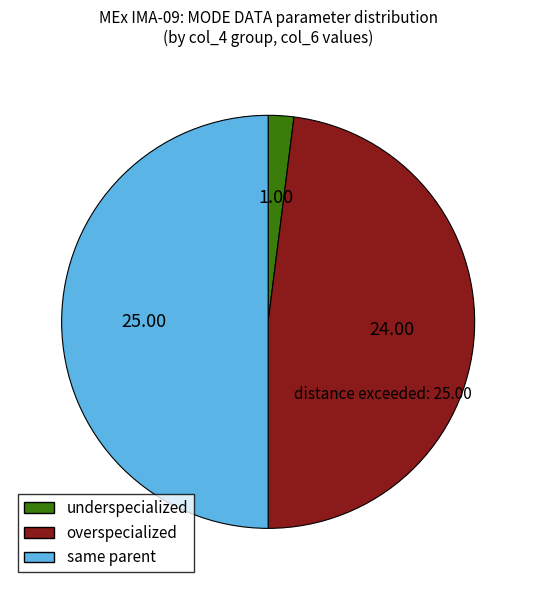

What is the smallest slice in the pie chart?

underspecialized